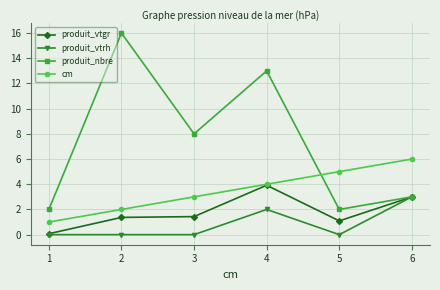

What is the difference between the highest and lowest values at 5?

5.0